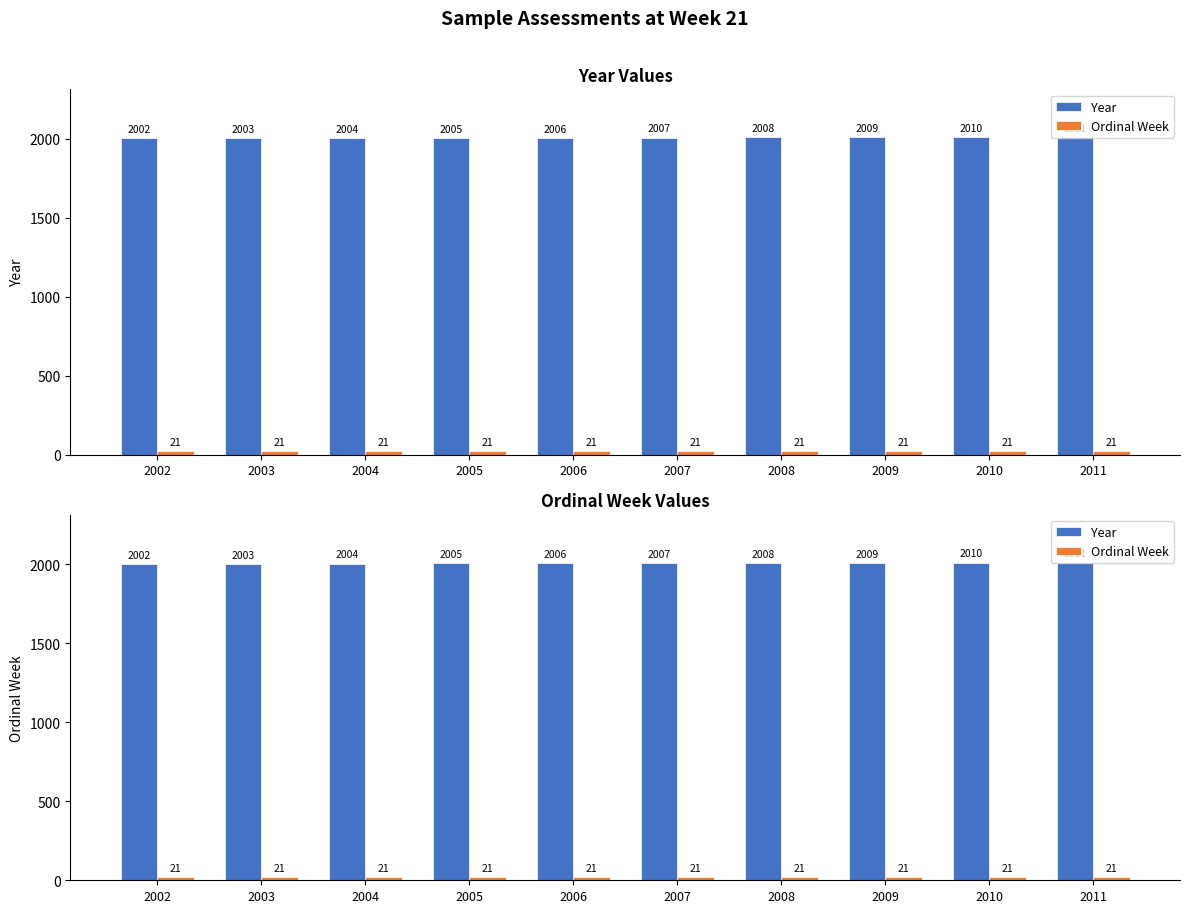

What is the value of the Ordinal Week bar at the 7th from the left?

21